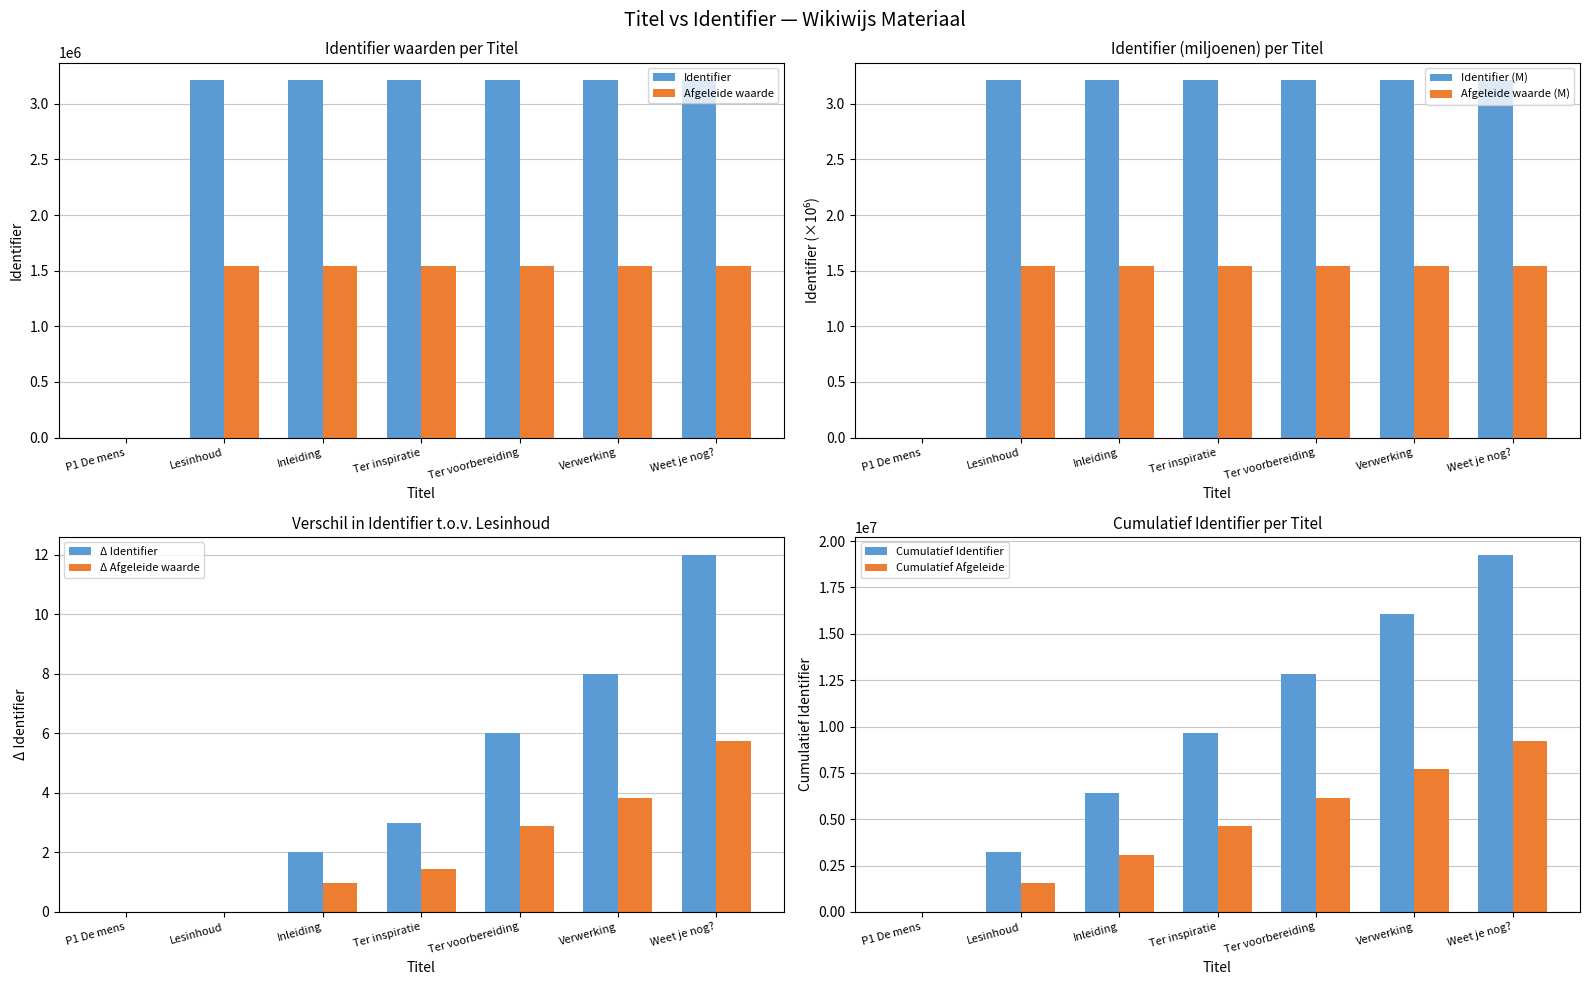

What is the value of the 3rd bar from the left?

3209885